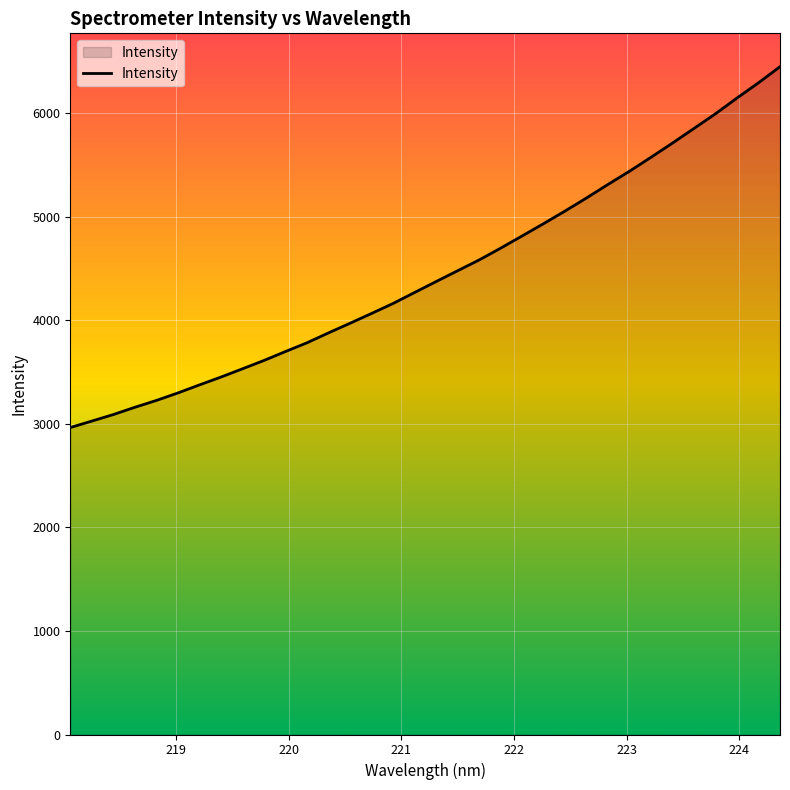

What is the greatest value displayed?

6451.8